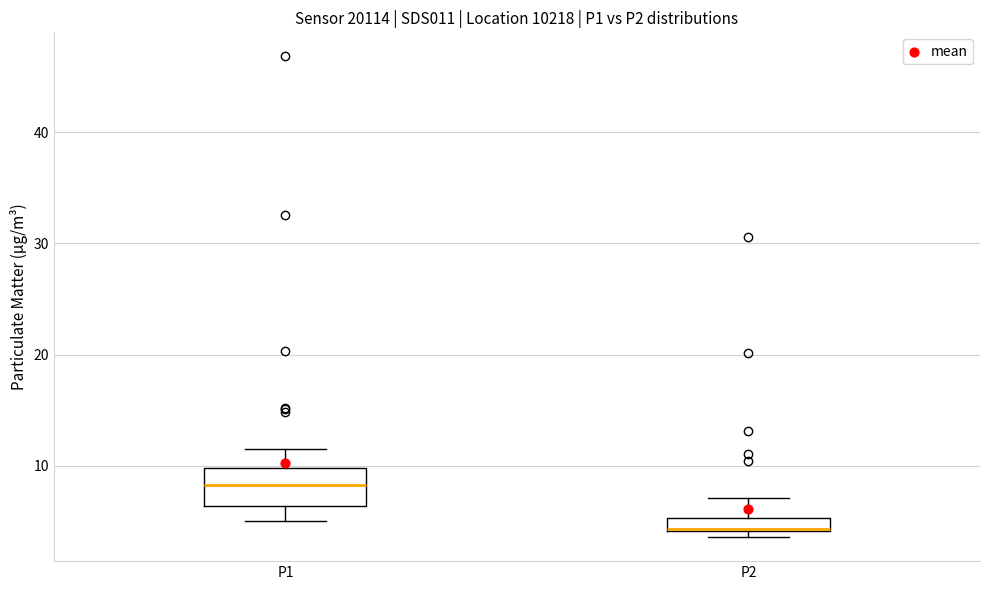

Comparing the boxes themselves (not the whiskers), which one is the tallest?

P1